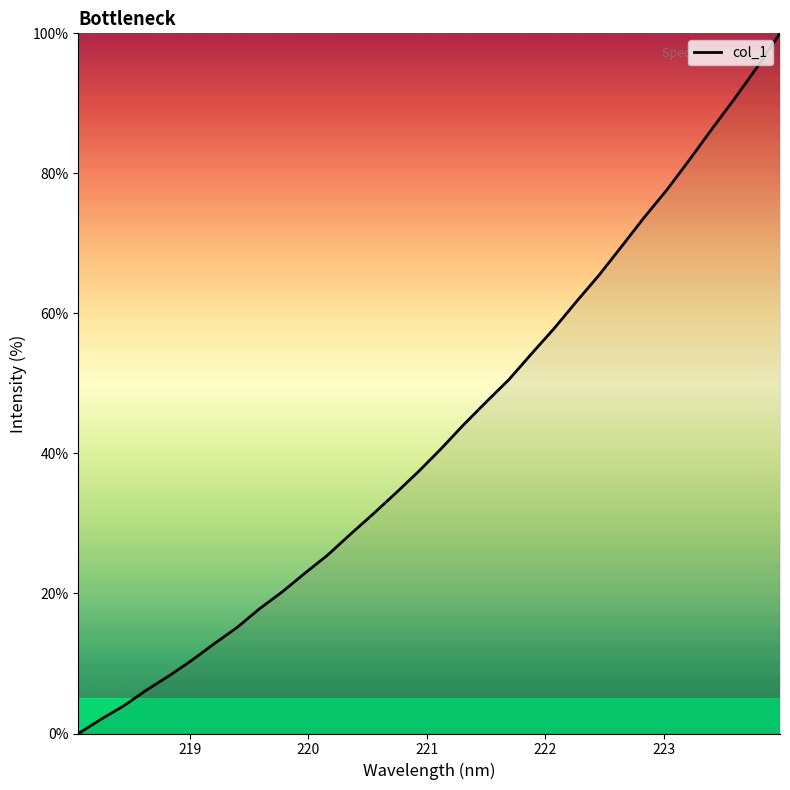

What is the difference between the maximum and minimum values?

100.0